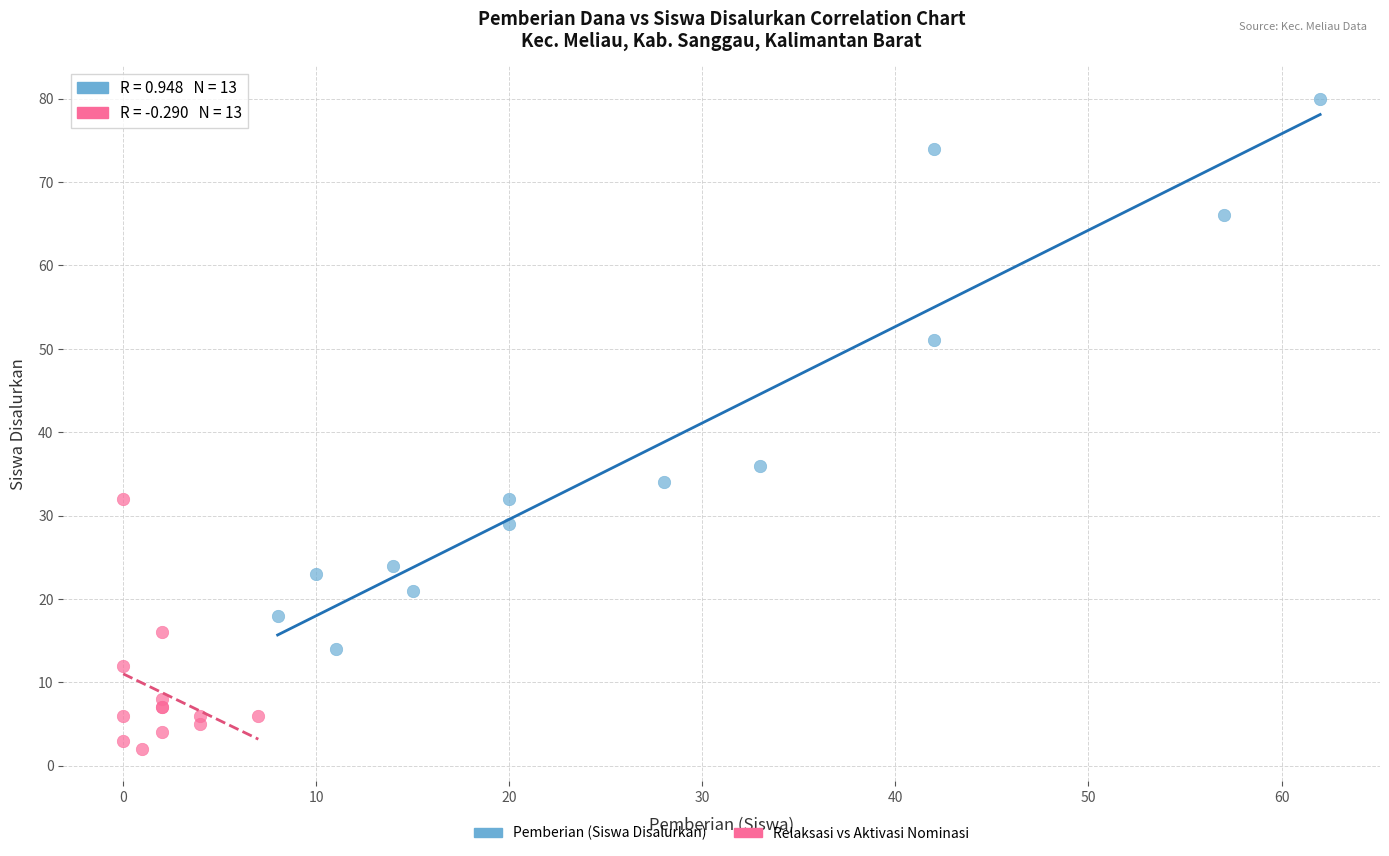

What are all the series names shown in the legend?

Pemberian (Siswa Disalurkan), Relaksasi vs Aktivasi Nominasi